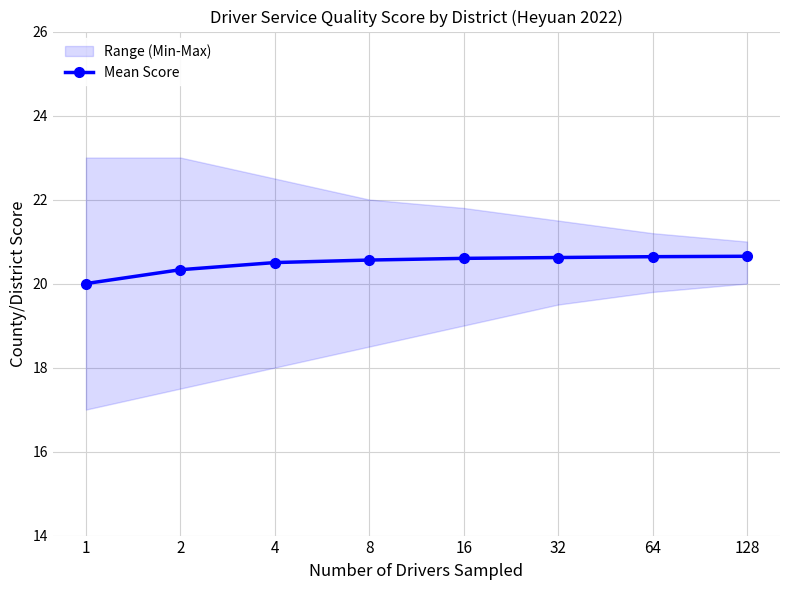

At which category does the chart reach its minimum across all series?

1